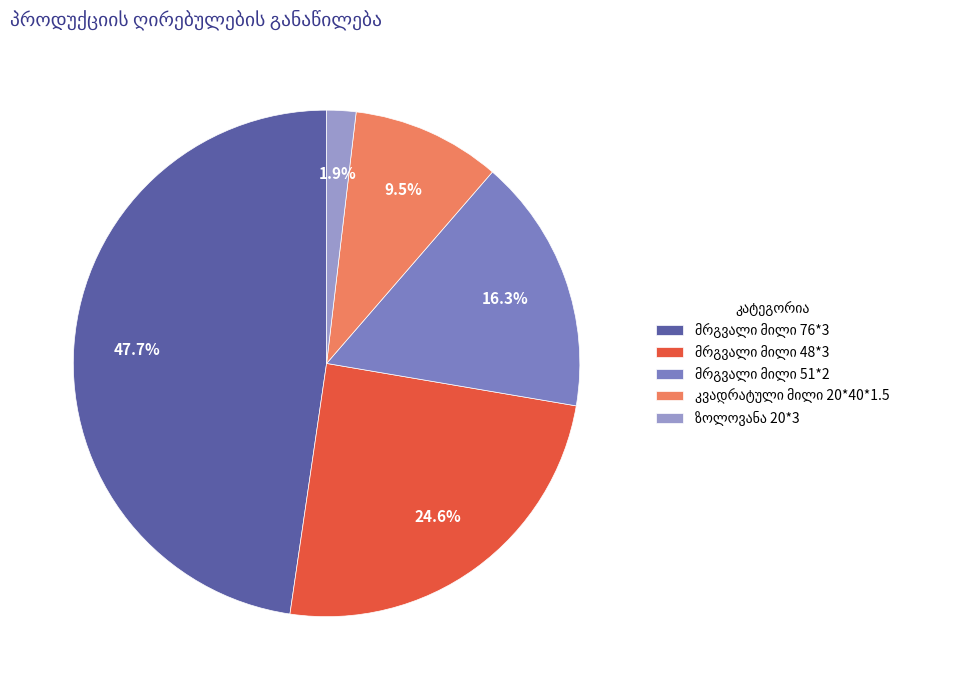

To the nearest percent, what is the average slice percentage?

20%